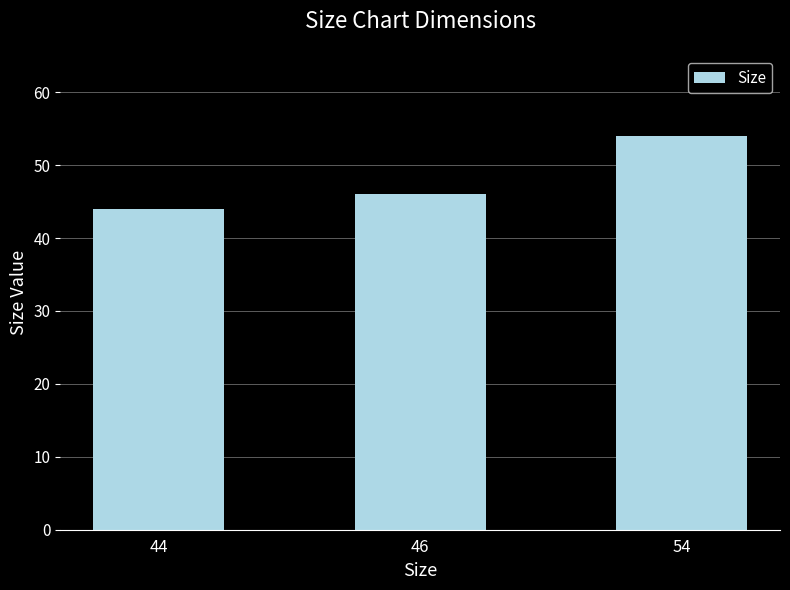

True or false: the data shows 61 at 44.

False